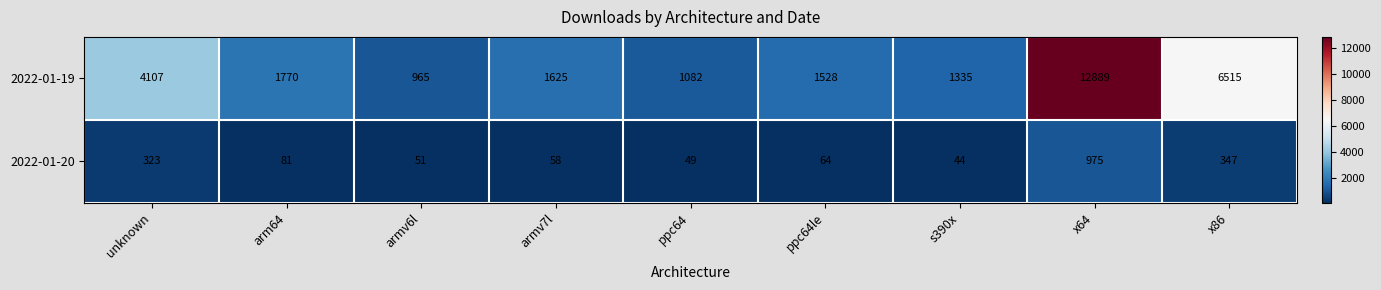

Which series has the widest spread of values?

2022-01-19